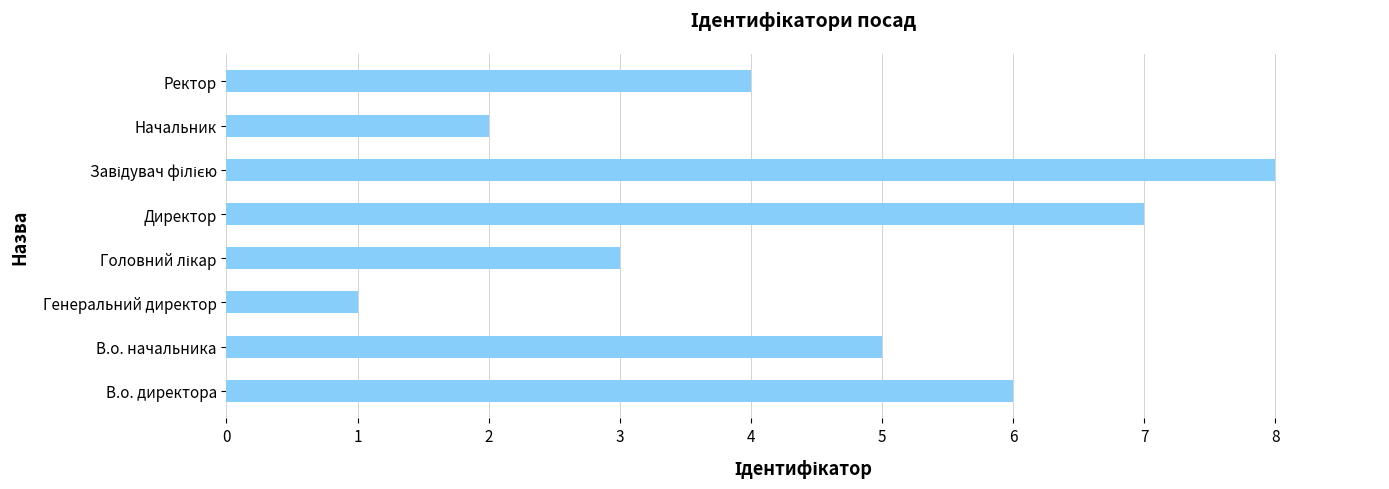

Are the bars grouped side by side (vs. stacked)?

No